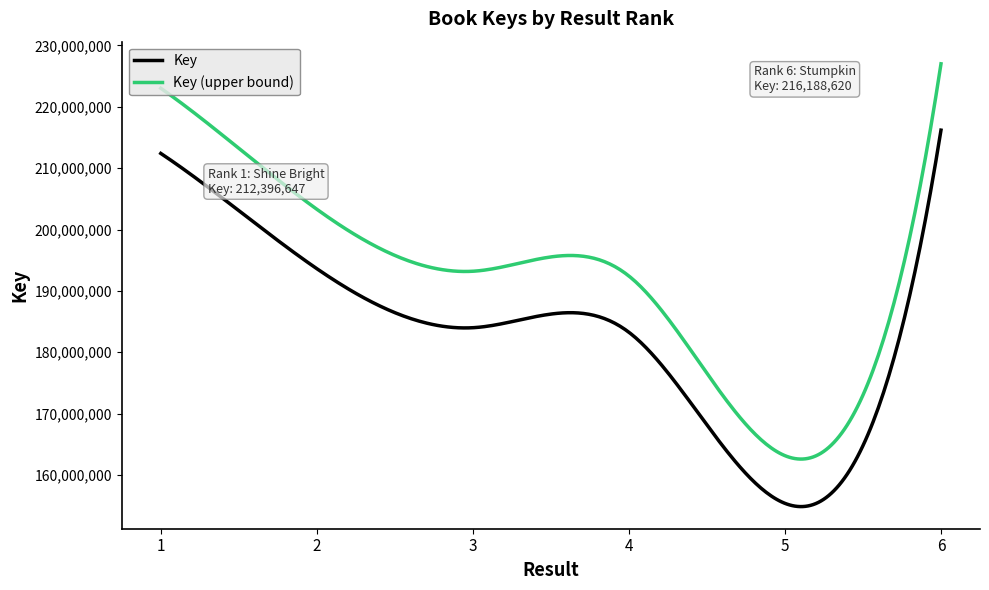

Which series has the widest spread of values?

Key (upper bound)